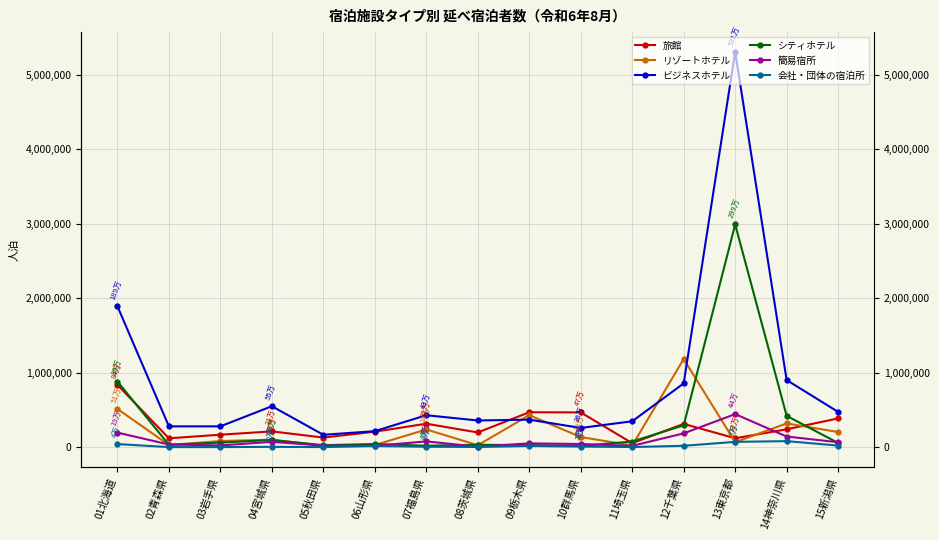

True or false: 会社・団体の宿泊所 and 簡易宿所 intersect in this chart.

False